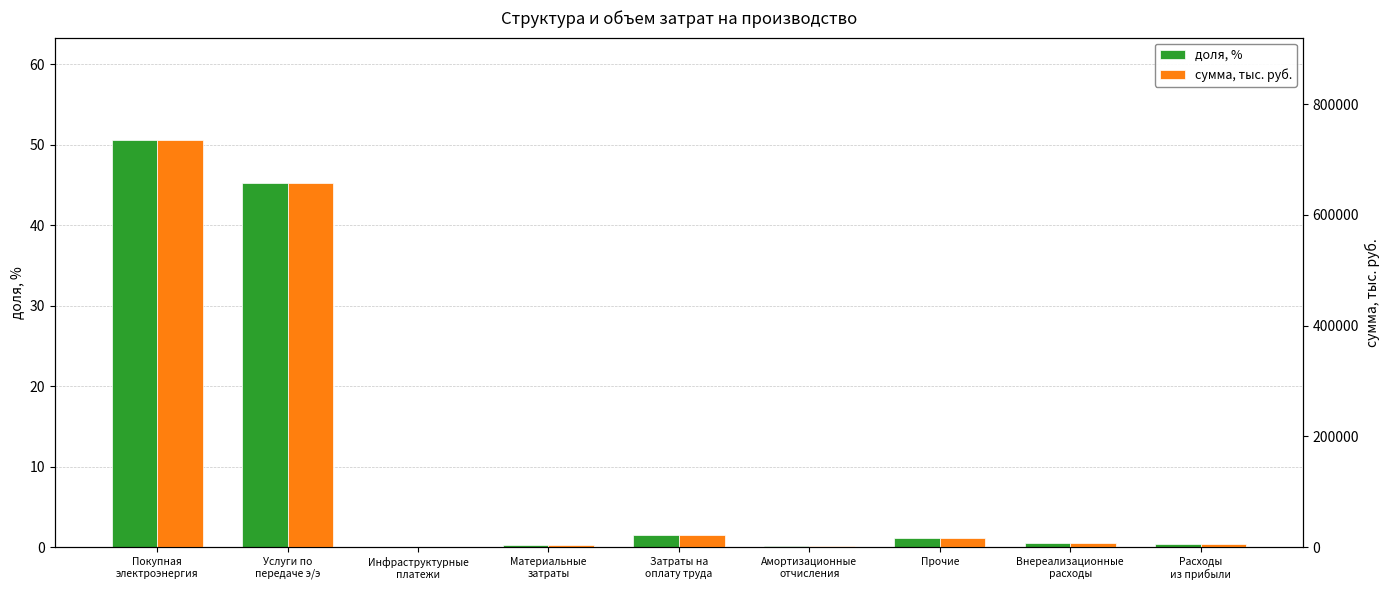

What is the difference between the second highest and minimum values in the доля, % series?

45.2